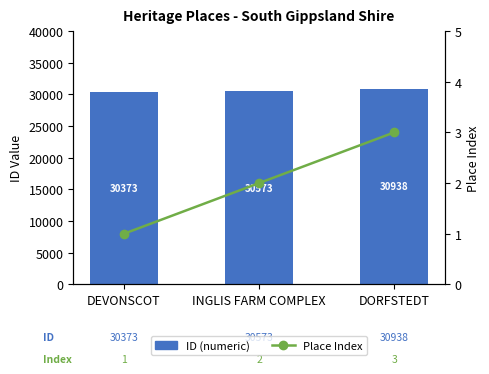

What is the spread (max minus min) of values at DORFSTEDT?

30935